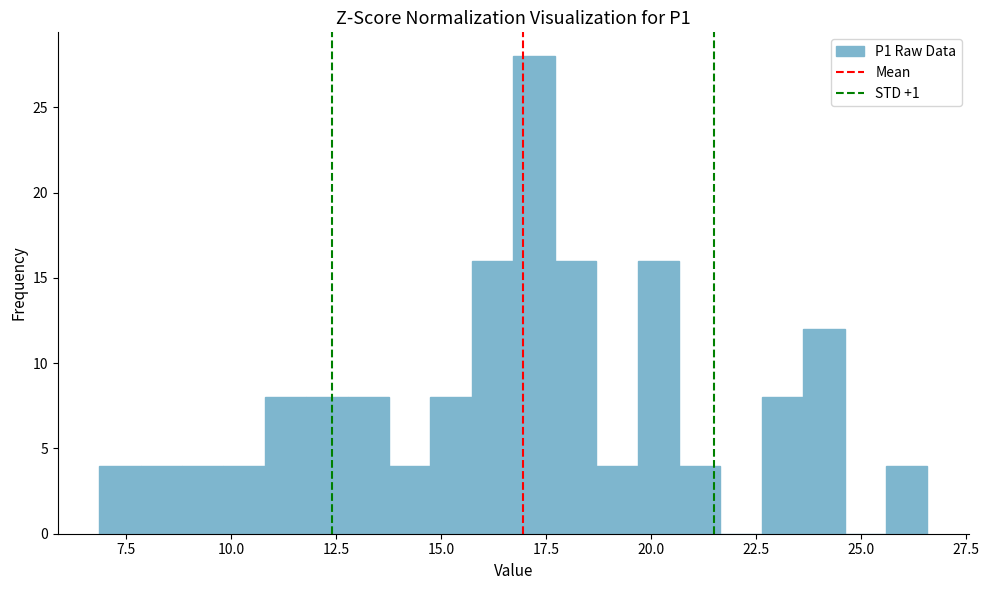

Around what value on the x-axis is the tallest bar? Give the approximate position of its centre, as read against the axis.

17.0